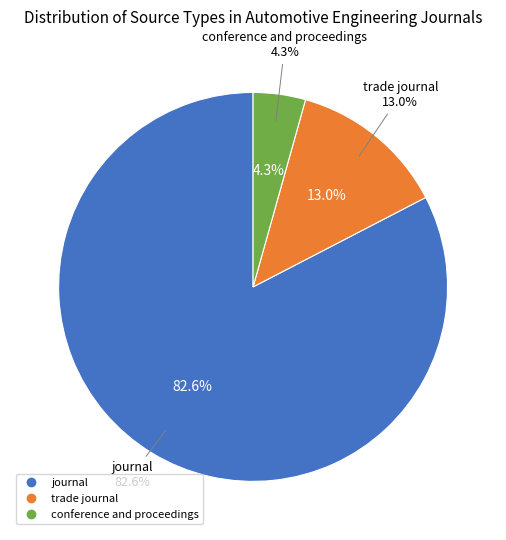

Which has a higher value, trade journal or journal?

journal